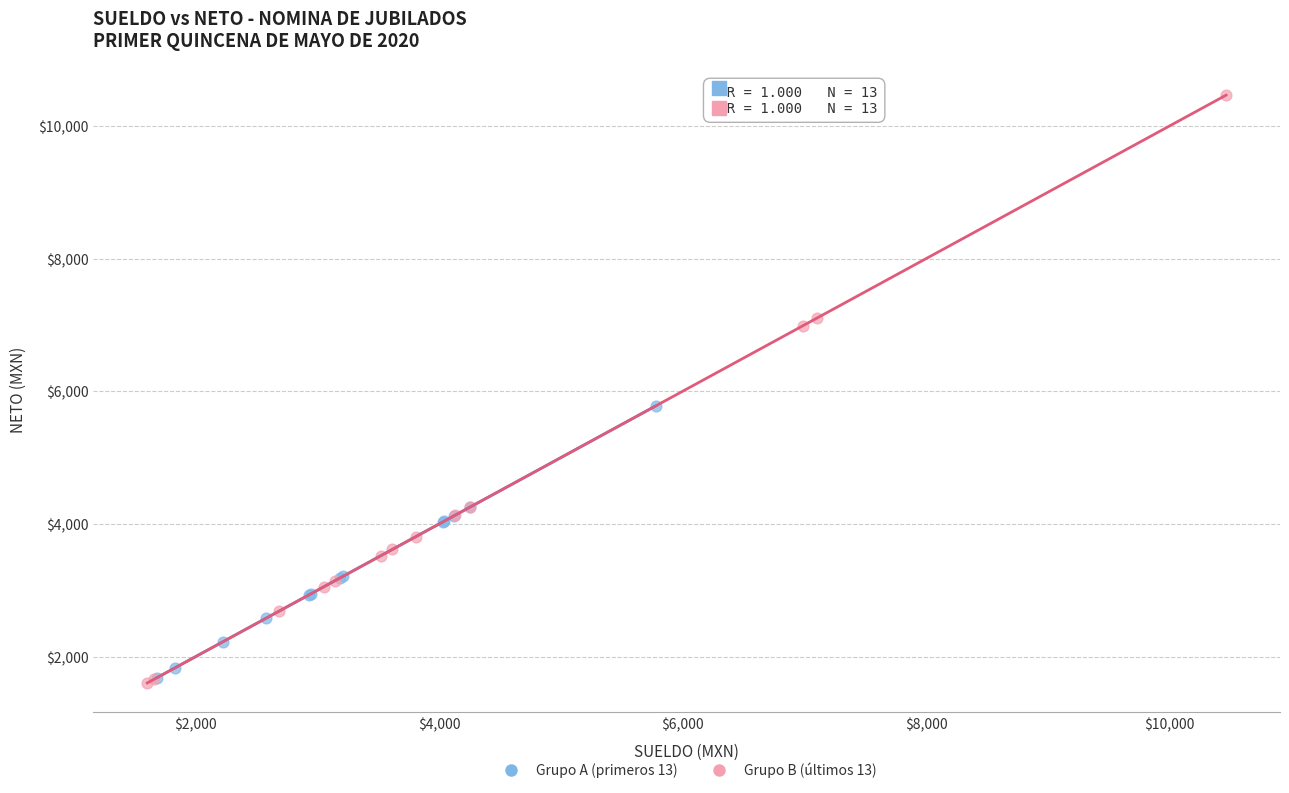

Which series contains the highest Y value?

Grupo B (últimos 13)